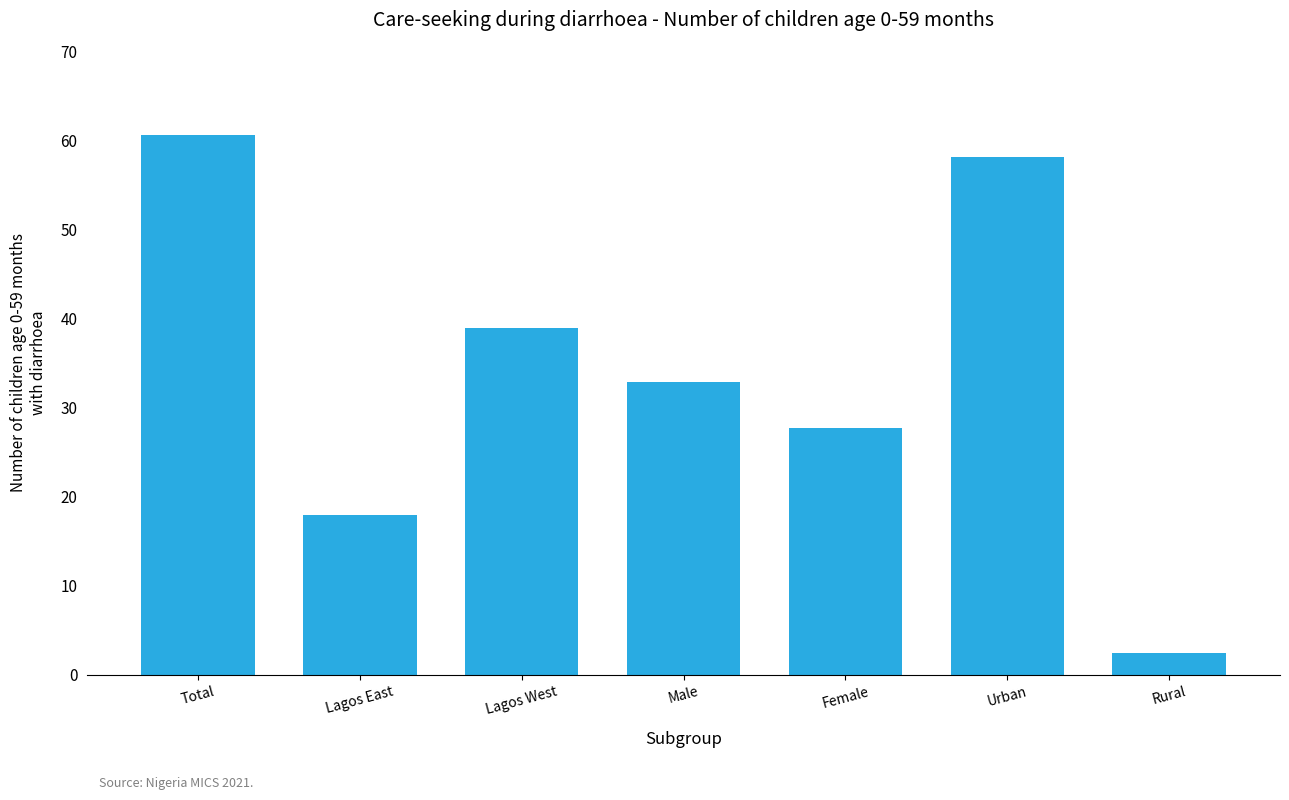

What is the difference between the values at Lagos West and Total?

21.6